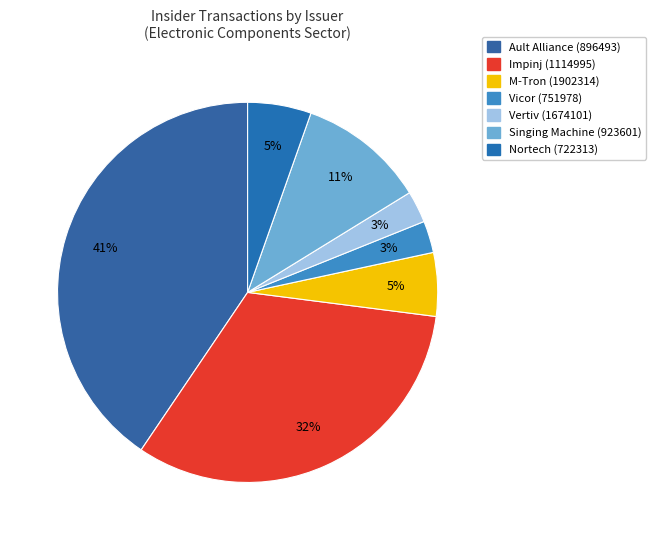

Does any single category account for the majority?

No